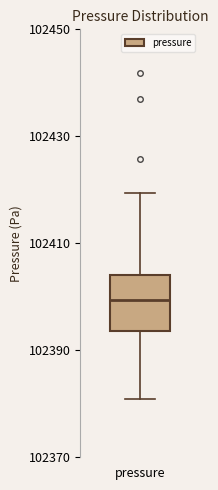

Where is the lower edge of the box for pressure on the y-axis? The values are not printed on the chart, so give them approximately, as read against the axis.

102394